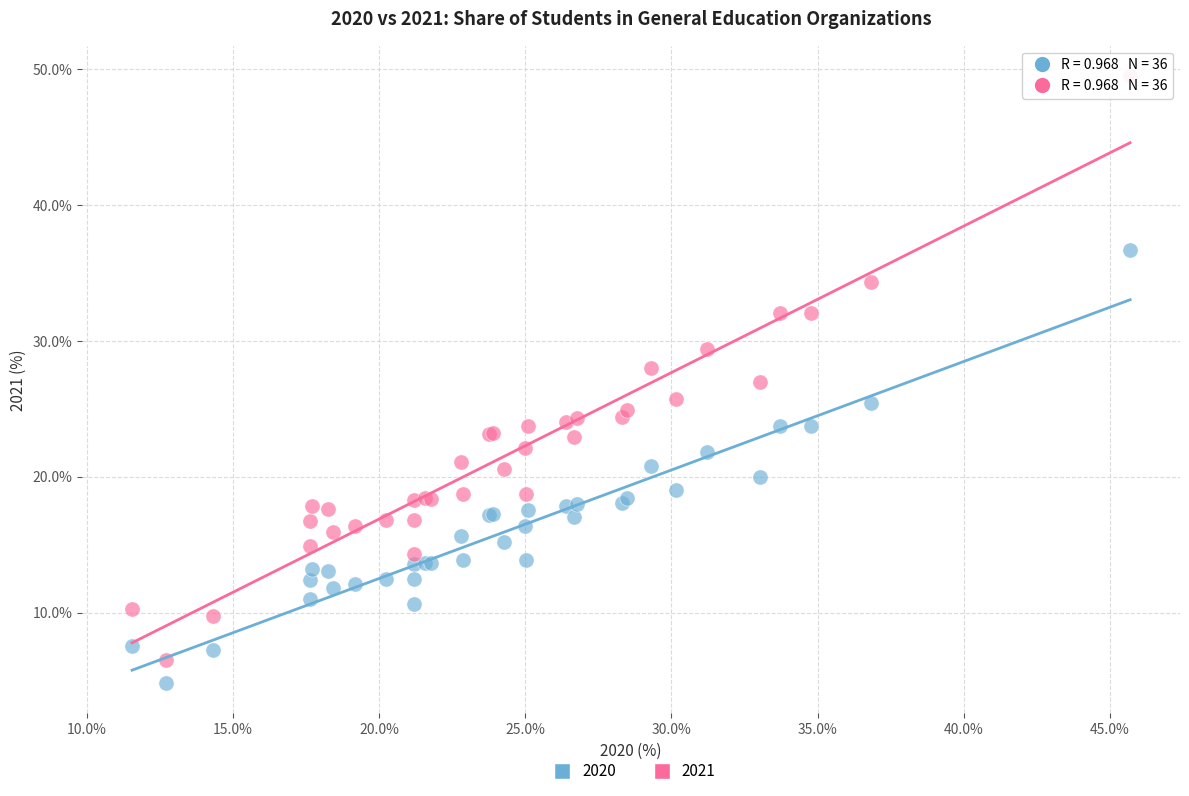

Which series has the widest spread of Y values?

2021